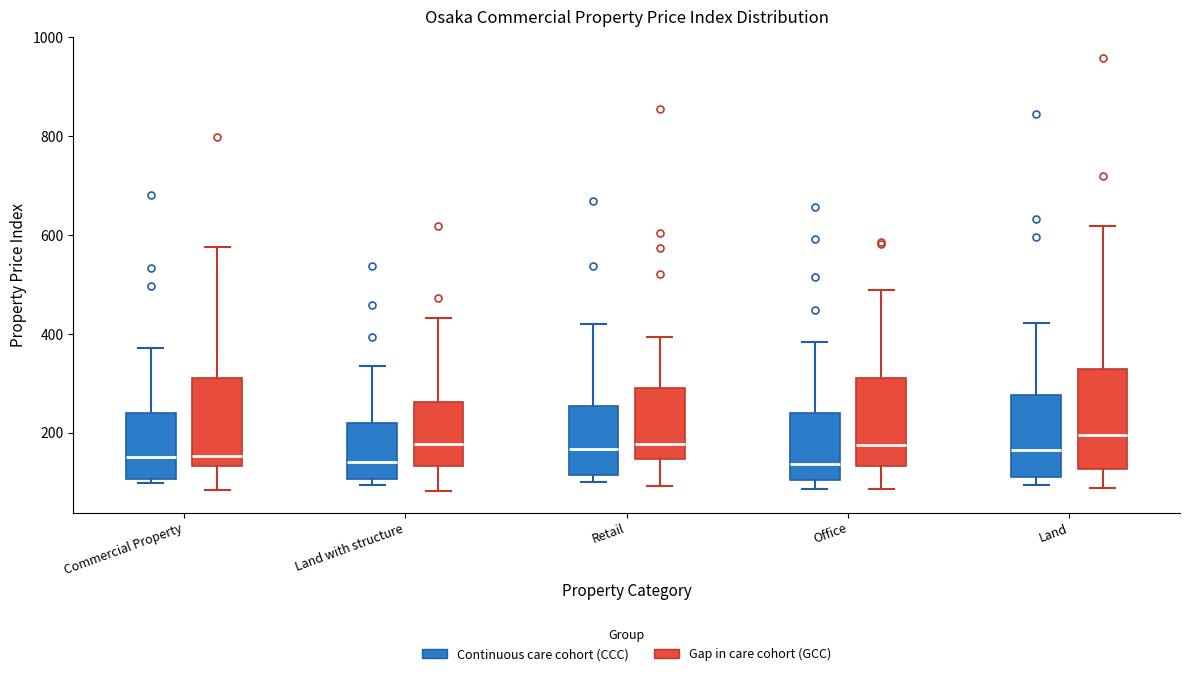

Reading left to right, read every box against the y-axis: the position of its median line, the range the box covers, and the ends of its whiskers. The values are not printed on the chart, so give them approximately, as read against the axis.

Commercial Property (Continuous care cohort (CCC)): median 160, box 100 to 240, whiskers 100 (just below the box's lower edge) to 380
Commercial Property (Gap in care cohort (GCC)): median 160, box 140 to 320, whiskers 80 to 580
Land with structure (Continuous care cohort (CCC)): median 140, box 100 to 220, whiskers 100 (just below the box's lower edge) to 340
Land with structure (Gap in care cohort (GCC)): median 180, box 140 to 260, whiskers 80 to 440
Retail (Continuous care cohort (CCC)): median 160, box 120 to 260, whiskers 100 to 420
Retail (Gap in care cohort (GCC)): median 180, box 140 to 300, whiskers 100 to 400
Office (Continuous care cohort (CCC)): median 140, box 100 to 240, whiskers 80 to 380
Office (Gap in care cohort (GCC)): median 180, box 140 to 320, whiskers 80 to 480
Land (Continuous care cohort (CCC)): median 160, box 120 to 280, whiskers 100 to 420
Land (Gap in care cohort (GCC)): median 200, box 120 to 320, whiskers 80 to 620